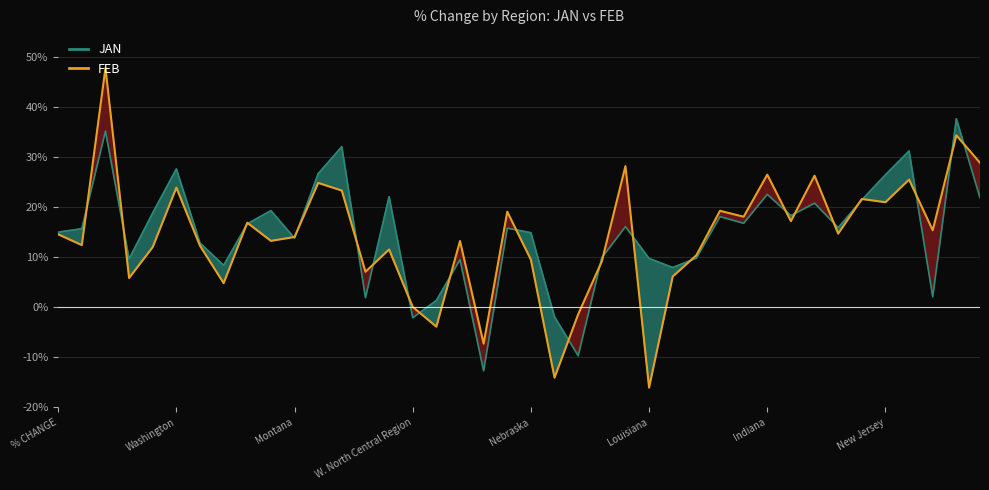

How many interior local valleys does the FEB series have?

14